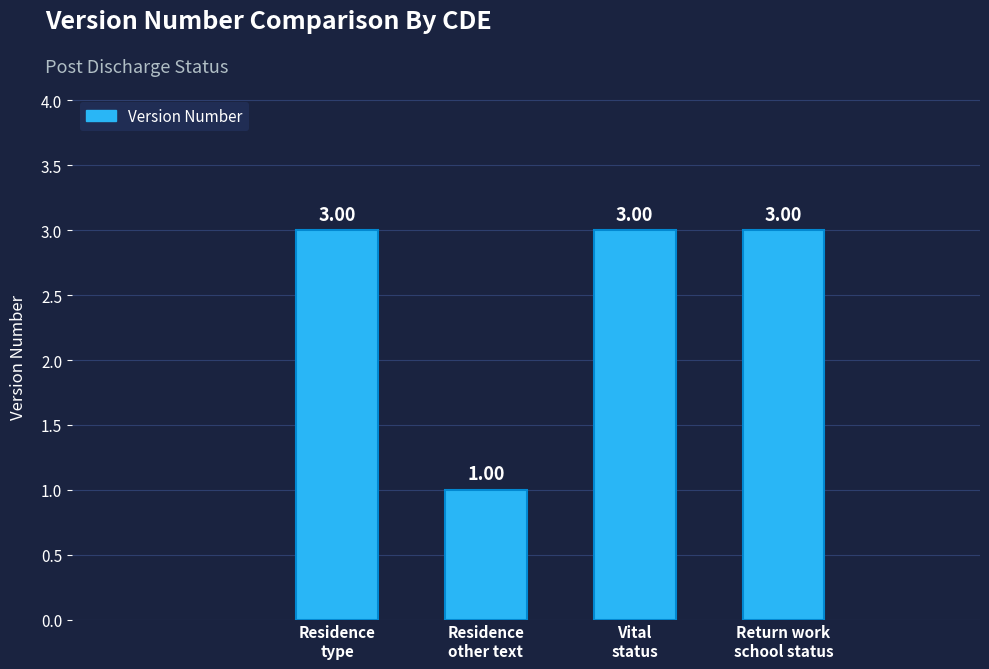

What is the label of the 4th bar from the left?

Return work
school status